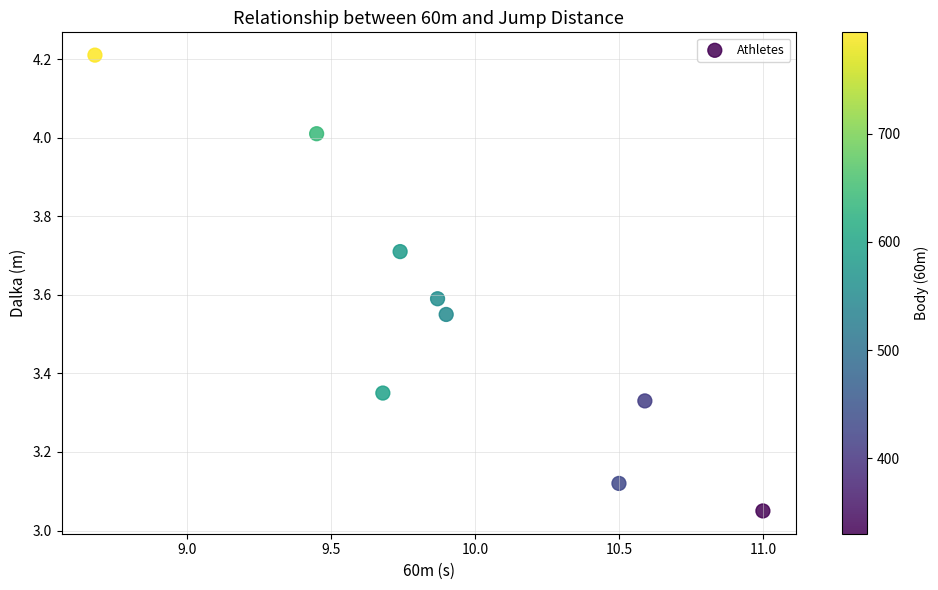

What is the range of Y values (max minus min)?

1.2